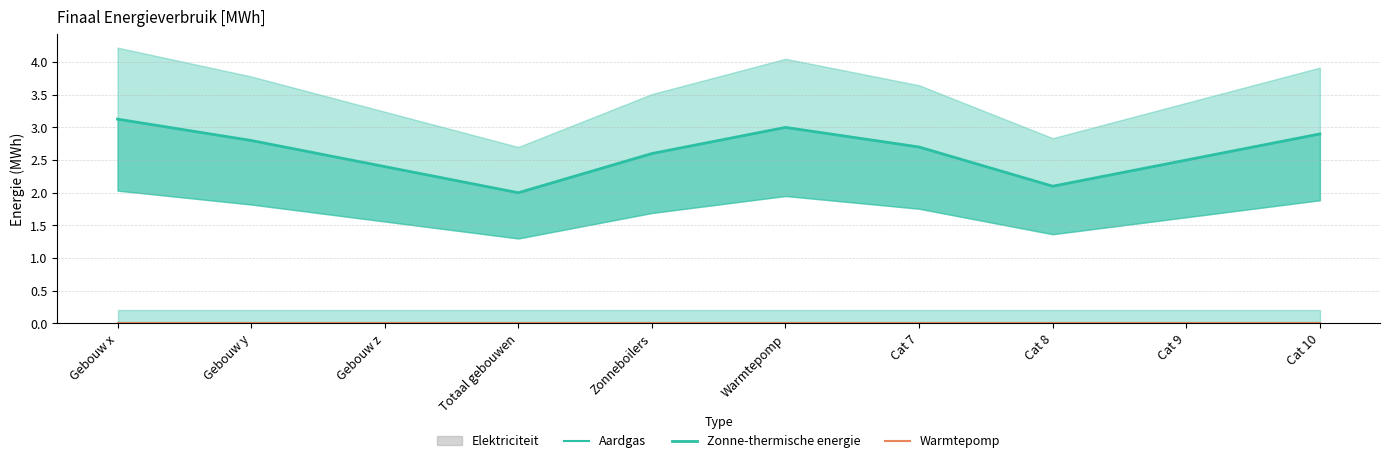

True or false: Aardgas has more than 0 points higher than both neighbors.

False